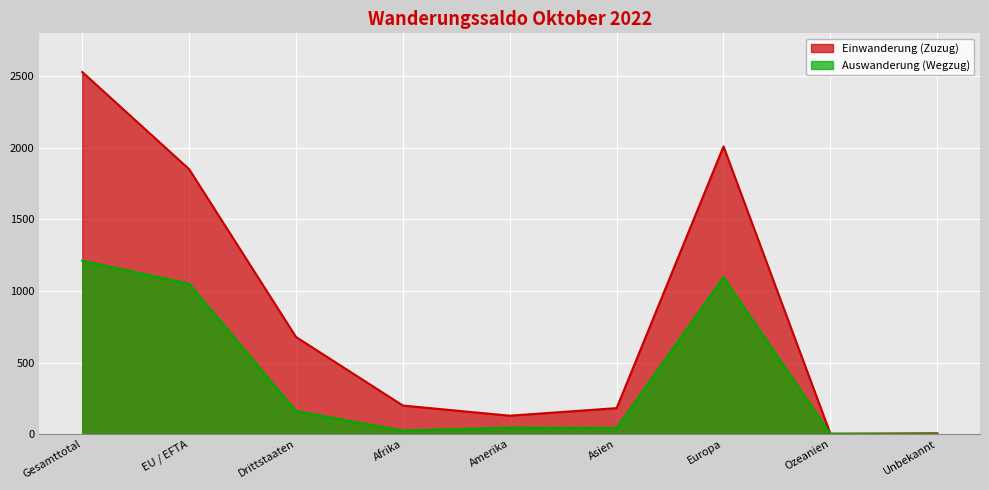

At Afrika, list the series in order from largest to smallest.

Einwanderung (Zuzug), Auswanderung (Wegzug)